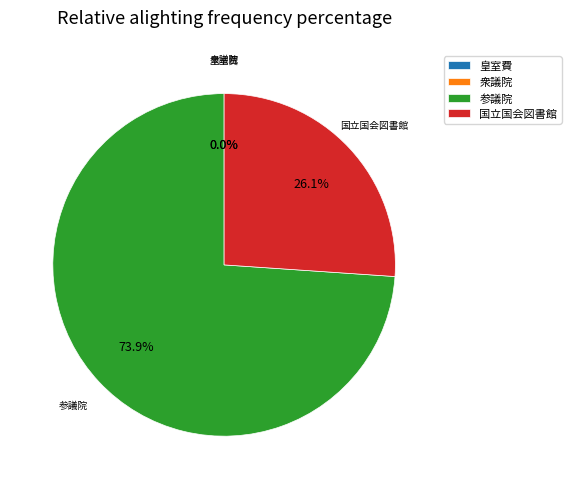

Combined, what portion of the pie is 参議院 and 国立国会図書館?

100.0%